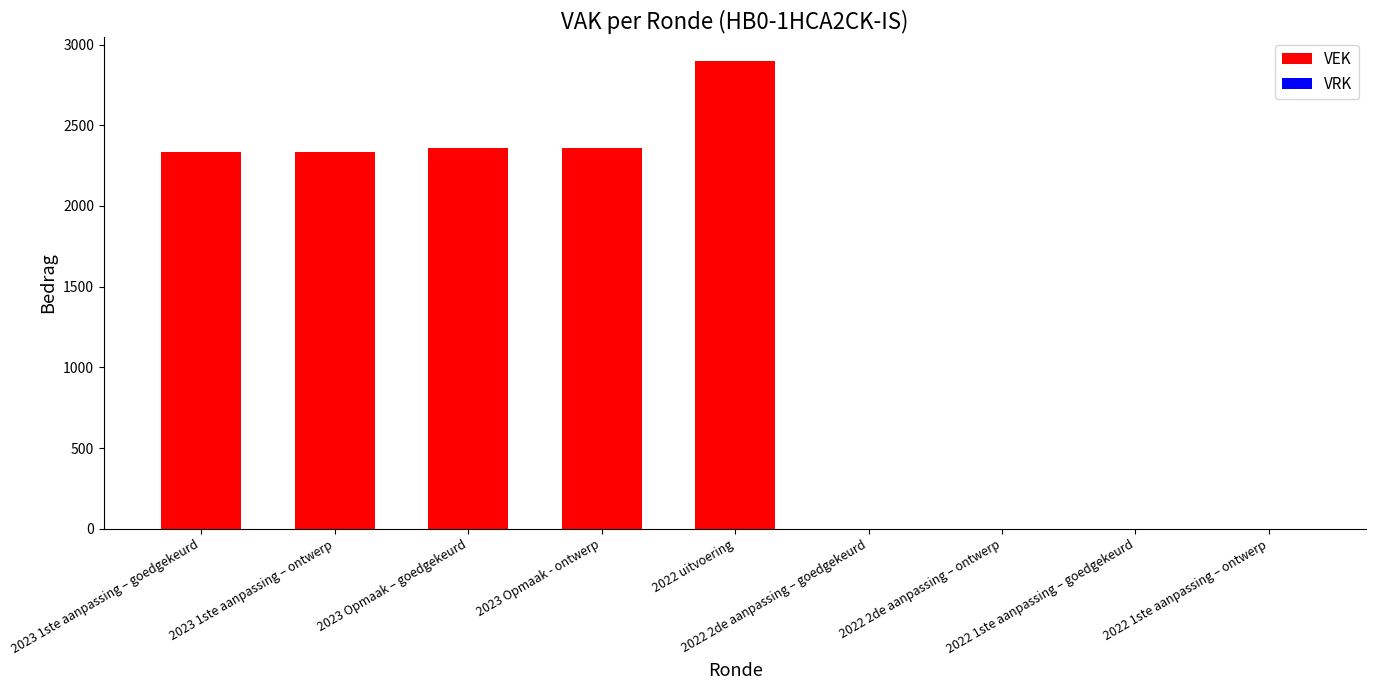

What is the maximum value shown in the chart?

2899